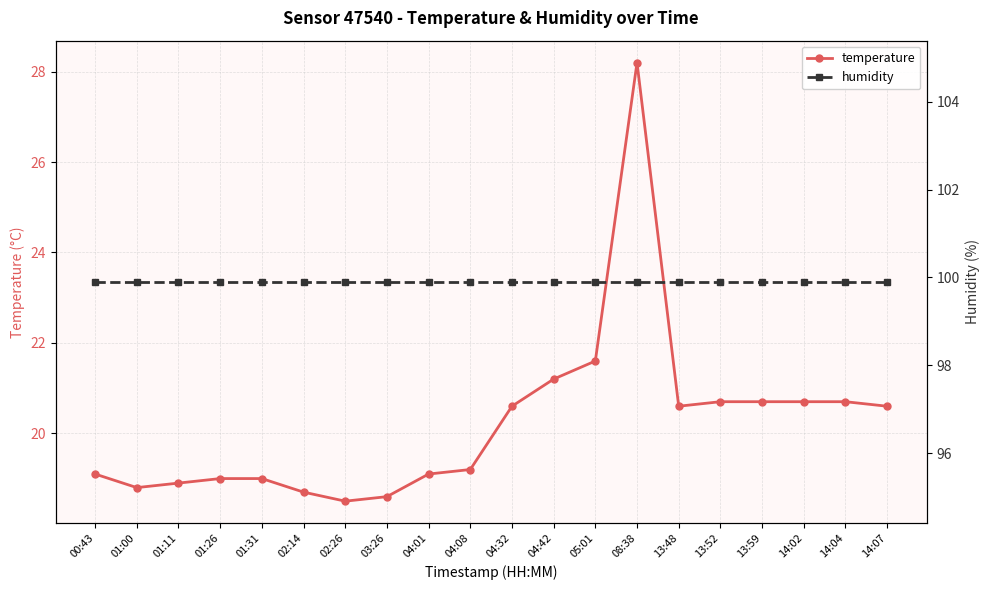

True or false: humidity and temperature cross at least once.

False